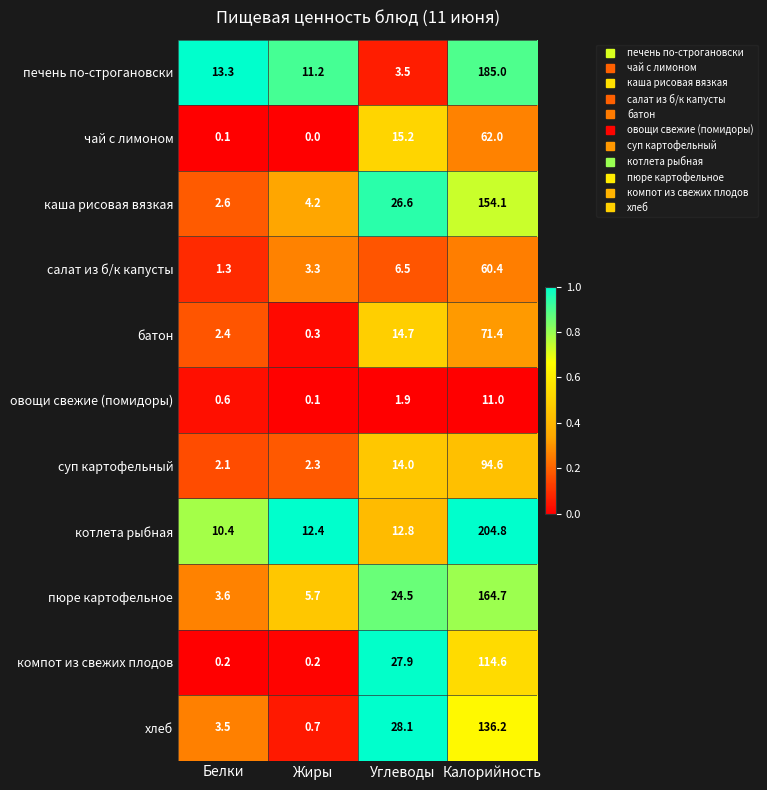

True or false: суп картофельный has a value of 3.3 at Белки.

False